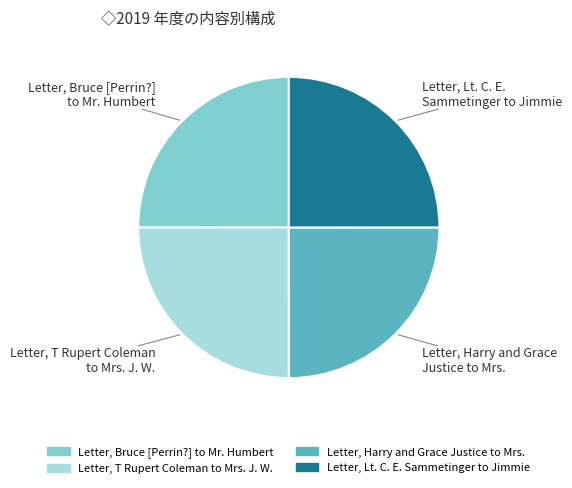

Is it true that Letter, Bruce [Perrin?] to Mr. Humbert is 25% of the pie?

True